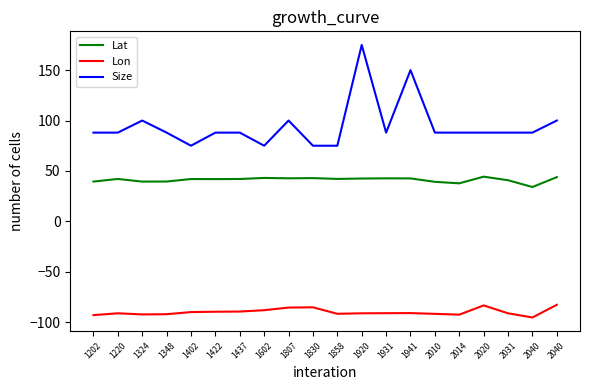

Is this an area chart (filled region under the line)?

No